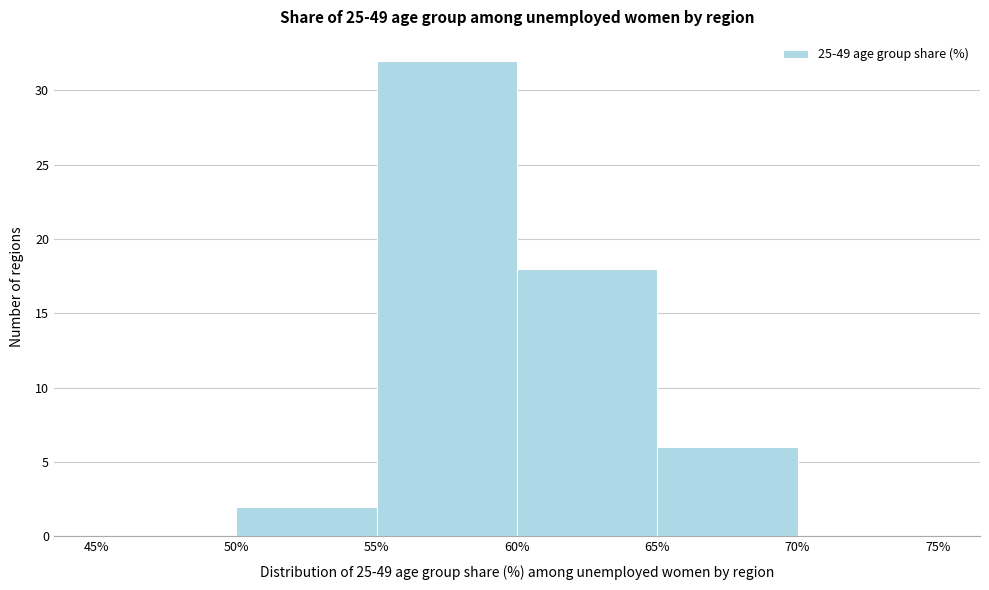

What is the height of the bar covering 60% to 65% on the x-axis? The values are not printed on the chart, so give them approximately, as read against the axis.

18